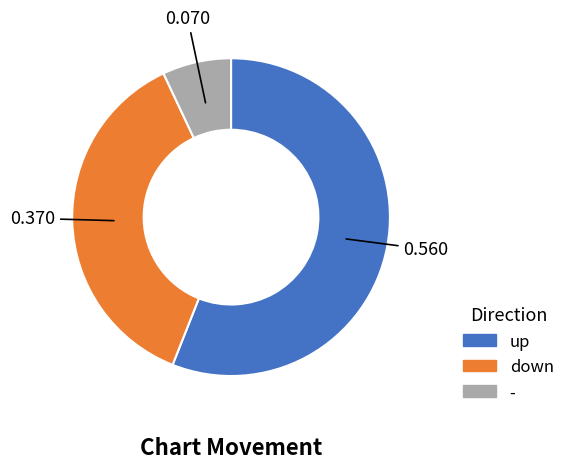

How many slices are in this pie chart?

3